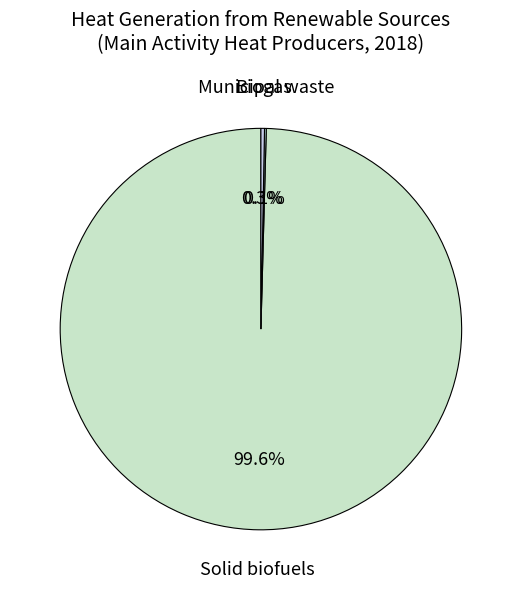

What is the largest slice in the pie chart?

Solid biofuels